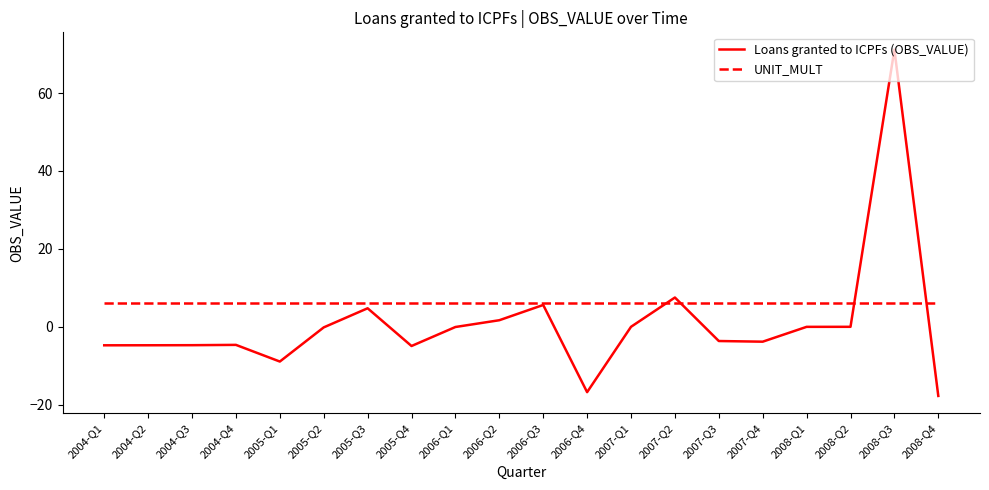

What position from the left is 2008-Q4?

20